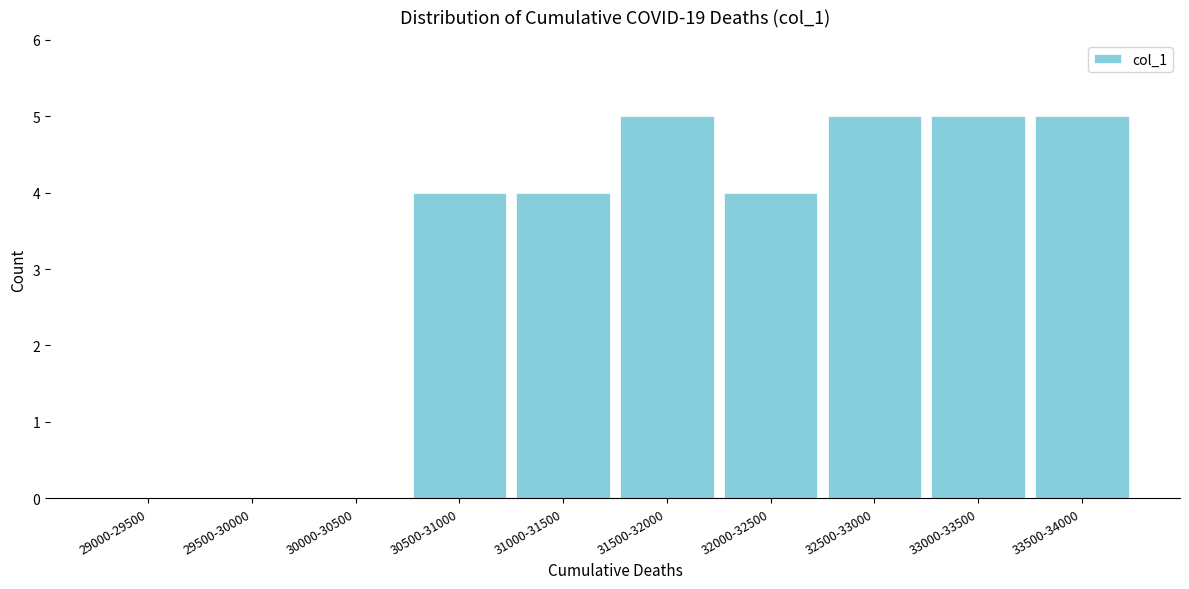

Reading left to right, transcribe all the data shown in this chart.

29000-29500=0	29500-30000=0	30000-30500=0	30500-31000=4	31000-31500=4	31500-32000=5	32000-32500=4	32500-33000=5	33000-33500=5	33500-34000=5